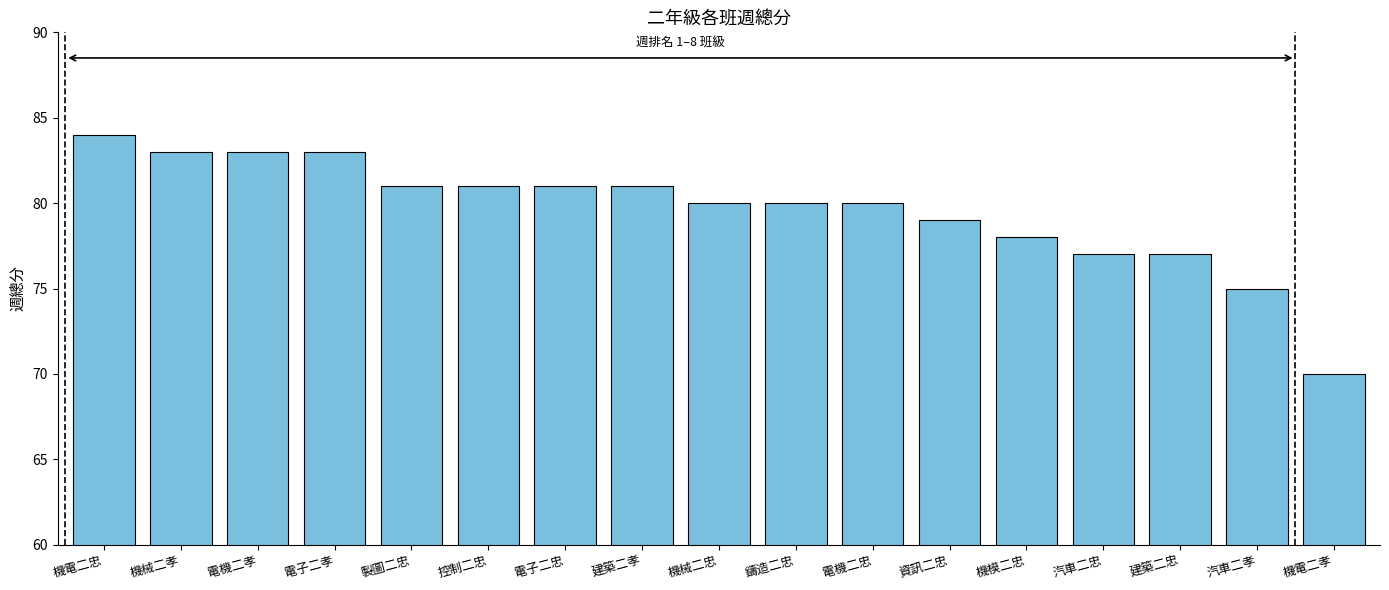

What is the sum of the values at 電子二忠 and 汽車二忠?

158